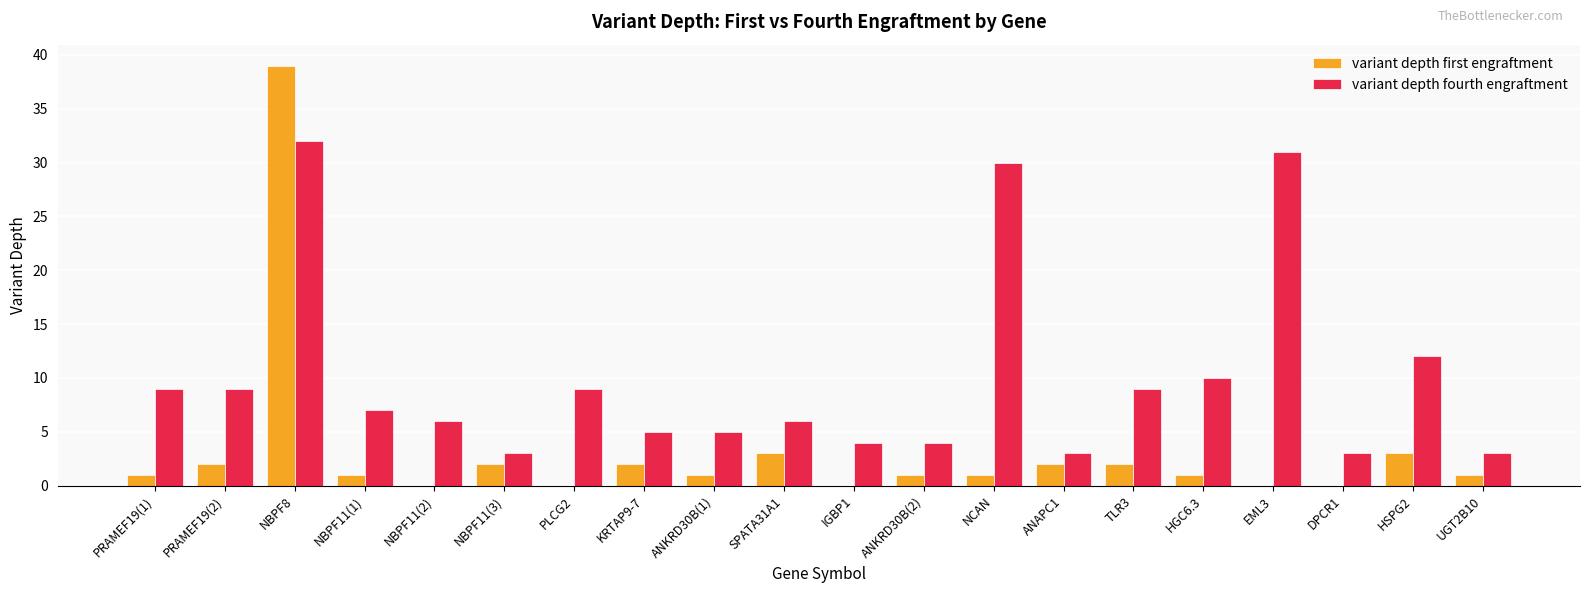

Between NBPF11(3) and TLR3, which series saw the biggest shift?

variant depth fourth engraftment